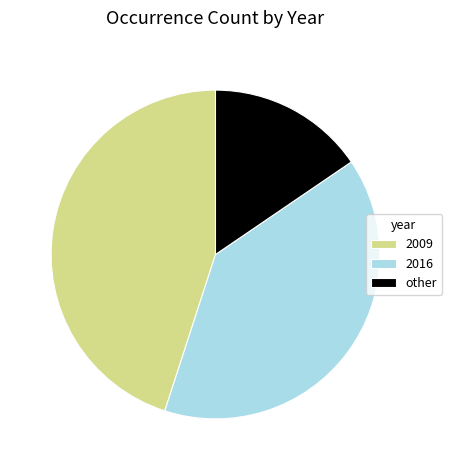

Approximately how many times larger is the value at other compared to 2016?

0.4